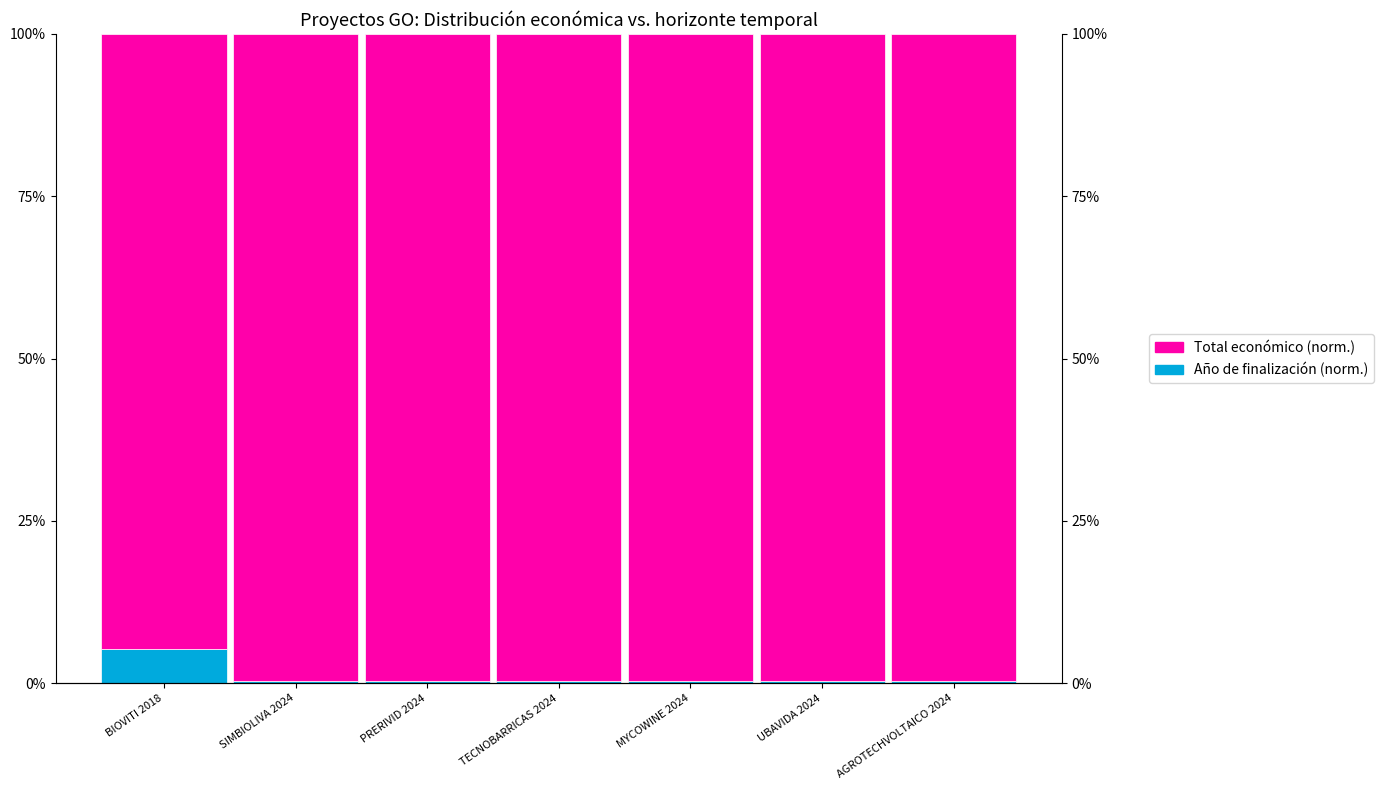

Rank the series by their average value, from lowest to highest.

Año de finalización (norm.), Total económico (norm.)